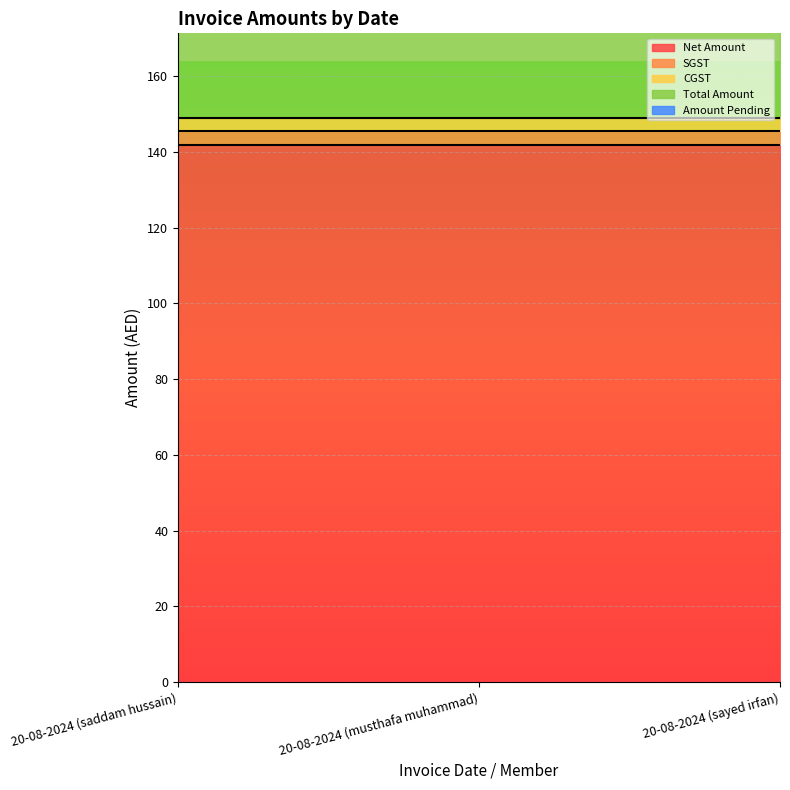

What is the lowest value of the SGST series?

3.5